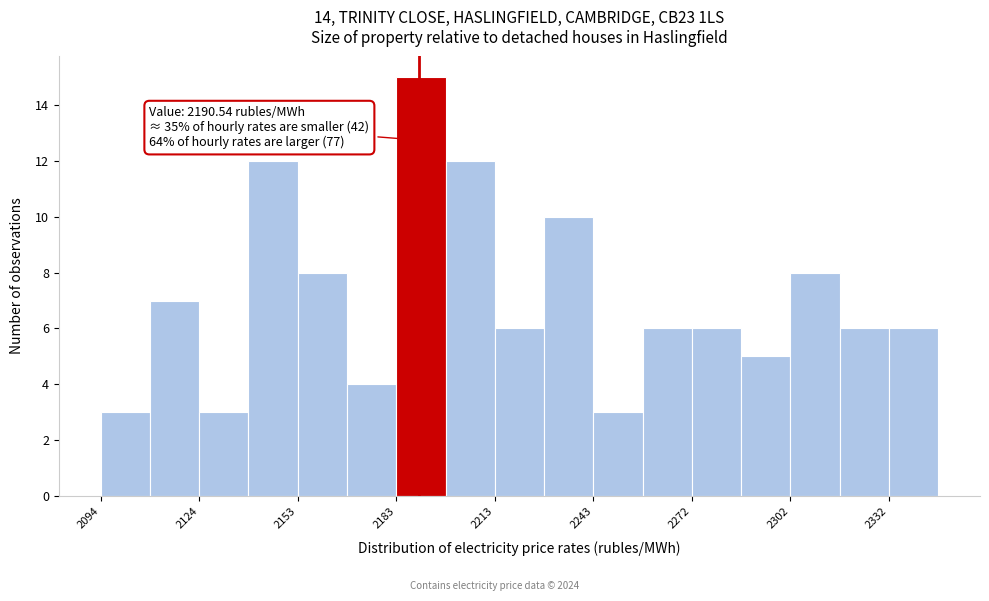

Around what value on the x-axis is the tallest bar? Give the approximate position of its centre, as read against the axis.

2190